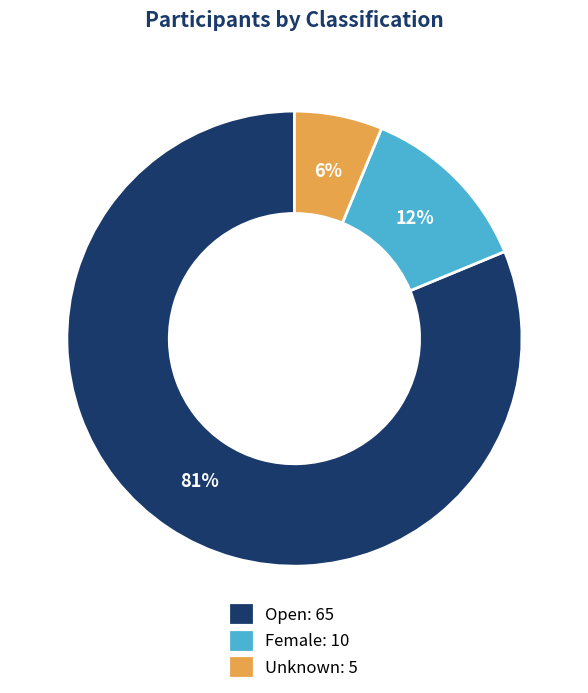

Which category has the smallest portion of the pie?

Unknown